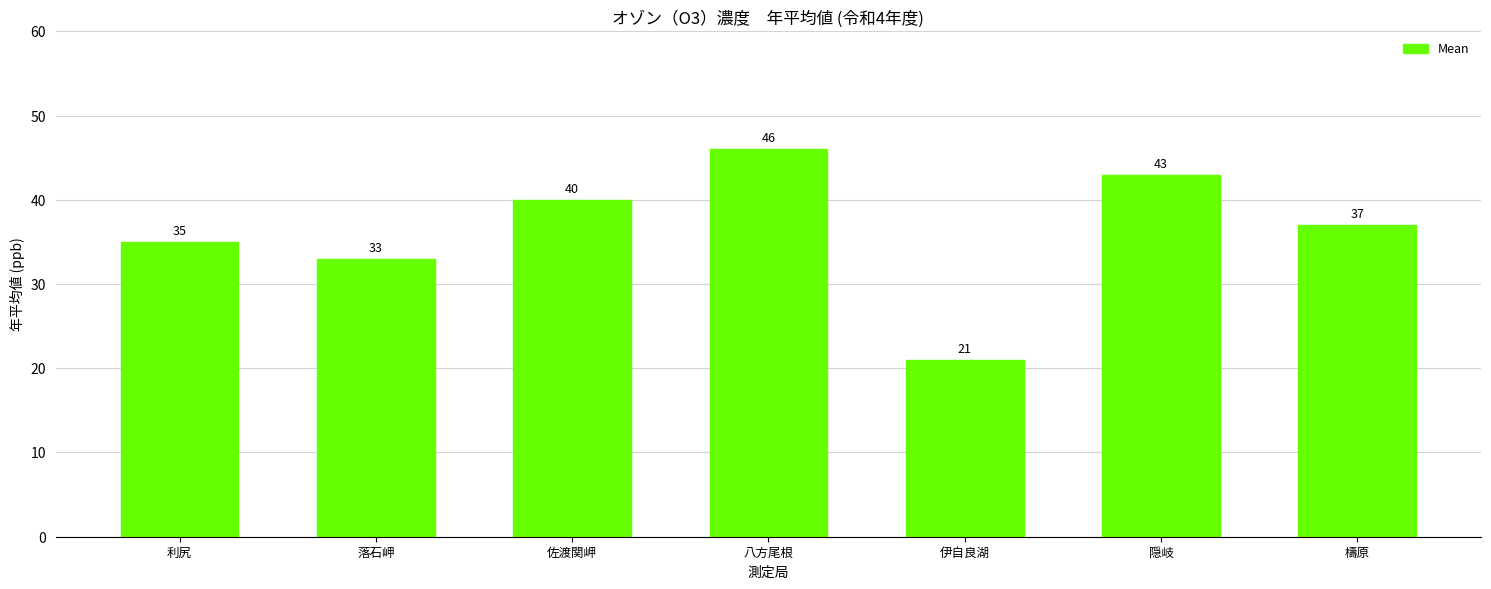

Reading left to right, list all the values displayed in this chart.

35	33	40	46	21	43	37